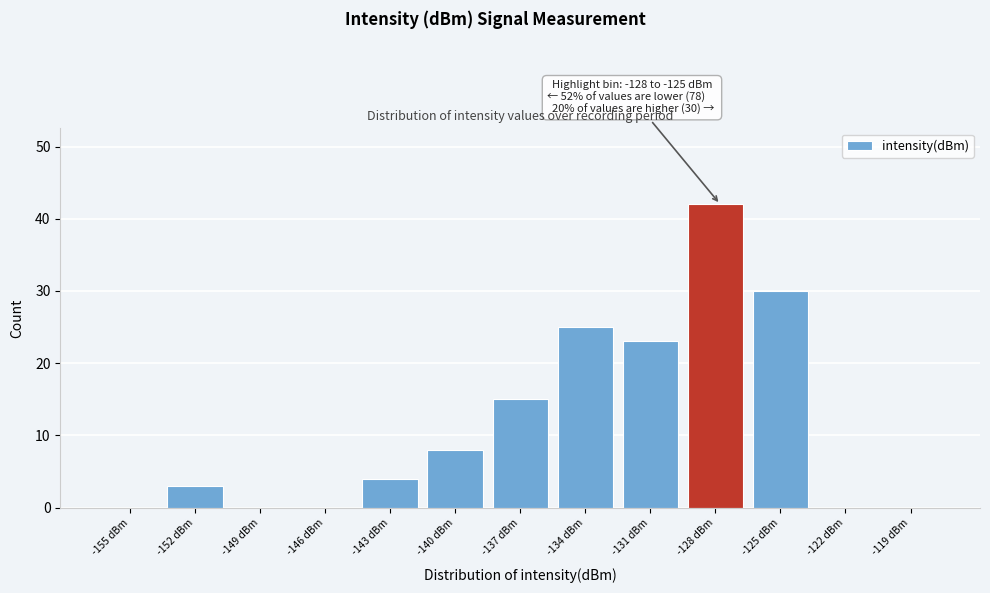

Reading left to right, what are all the values shown in this chart?

-155 dBm=0	-152 dBm=3	-149 dBm=0	-146 dBm=0	-143 dBm=4	-140 dBm=8	-137 dBm=15	-134 dBm=25	-131 dBm=23	-128 dBm=42	-125 dBm=30	-122 dBm=0	-119 dBm=0